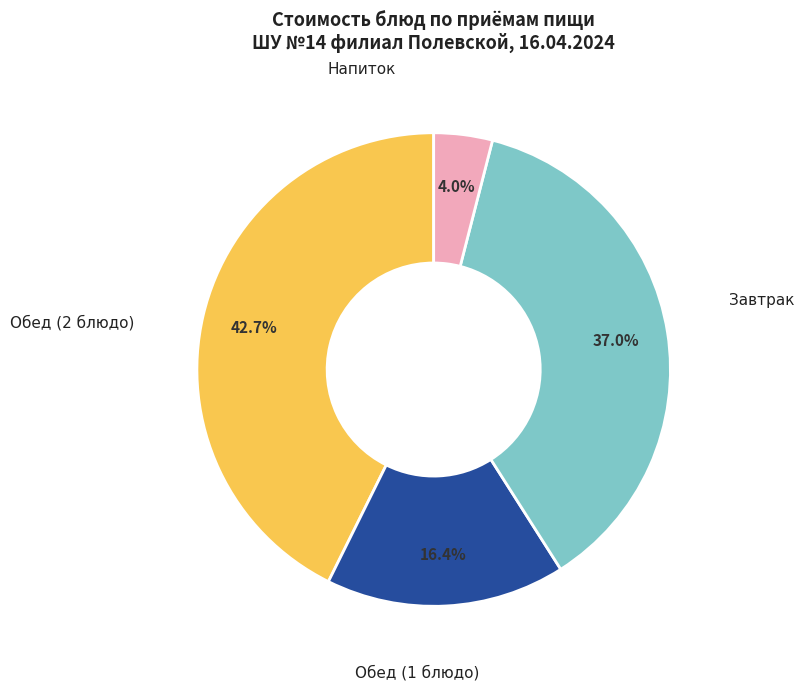

To the nearest percent, what is the difference between the largest and smallest slice percentages?

39%